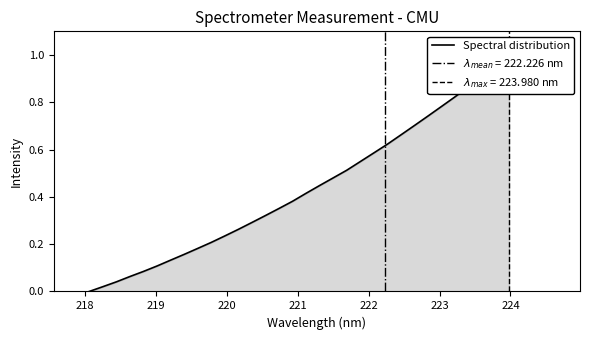

Reading left to right, what are all the values shown in this chart?

0.0	0.0	0.0	0.1	0.1	0.1	0.1	0.2	0.2	0.2	0.2	0.3	0.3	0.3	0.4	0.4	0.4	0.4	0.5	0.5	0.5	0.6	0.6	0.7	0.7	0.7	0.8	0.8	0.9	0.9	1.0	1.0